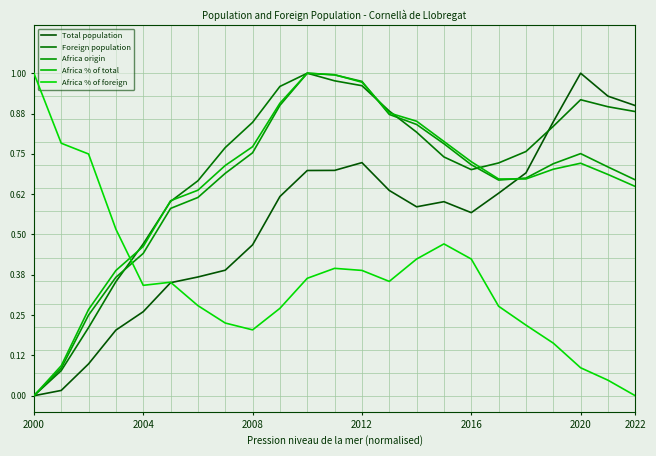

What is the sum of all Africa origin values?

15.1